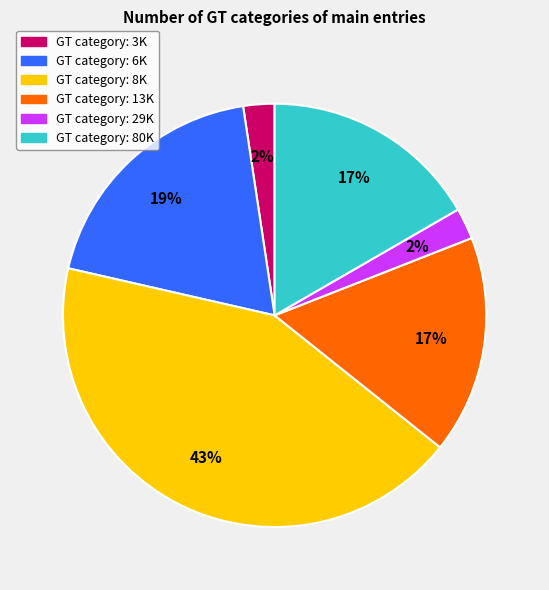

To the nearest percent, what is the average slice percentage?

17%